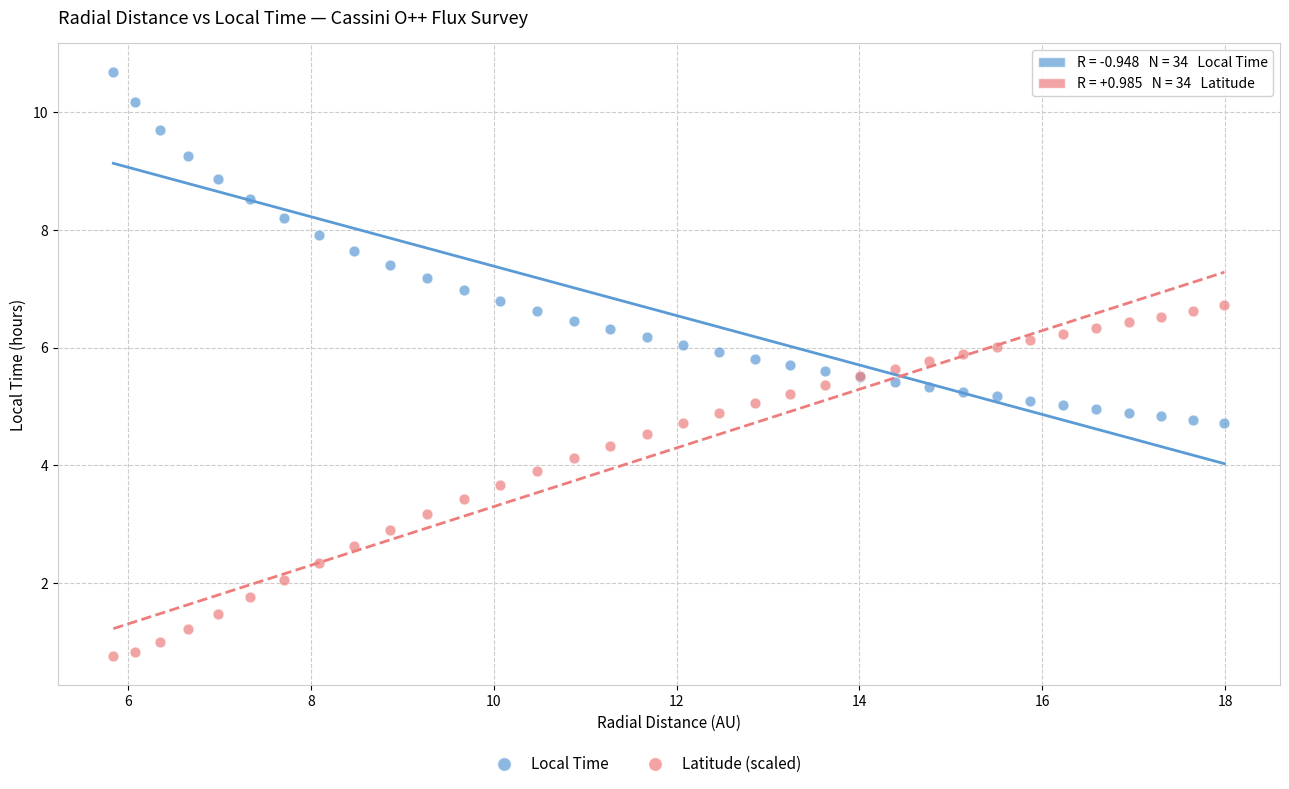

What is the X range (max minus min) for the scatter plot?

12.2